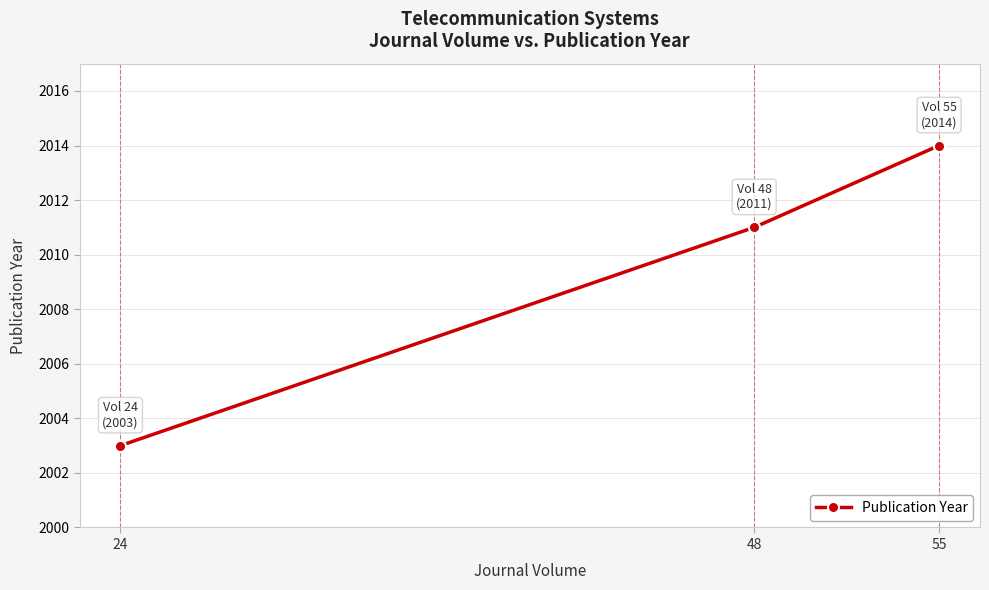

What is the change in value from 24 to 48?

+8